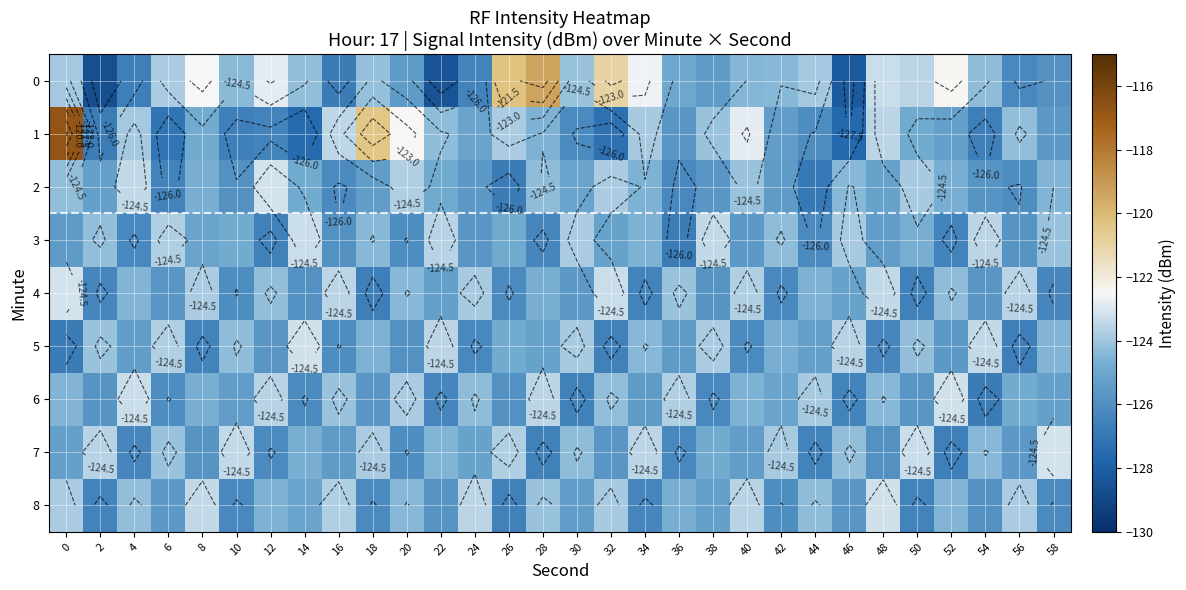

What is the difference between the second highest and second lowest values in the 3 series?

3.2